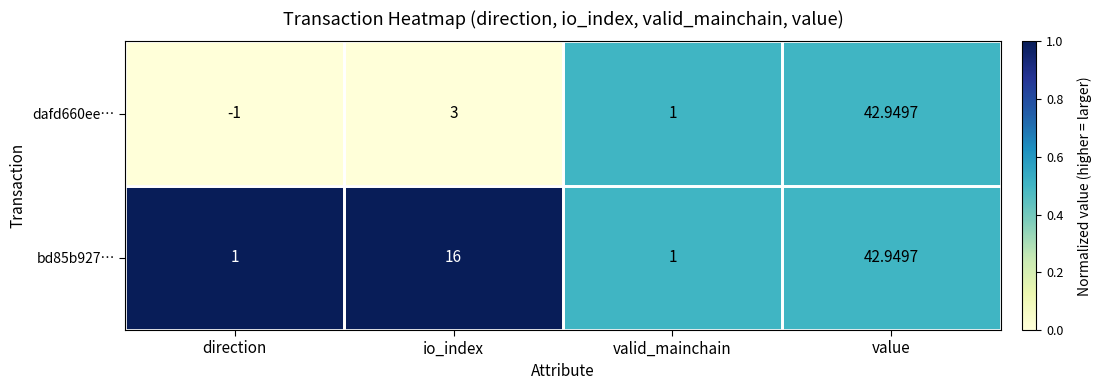

At how many categories does at least one series exceed 0?

4